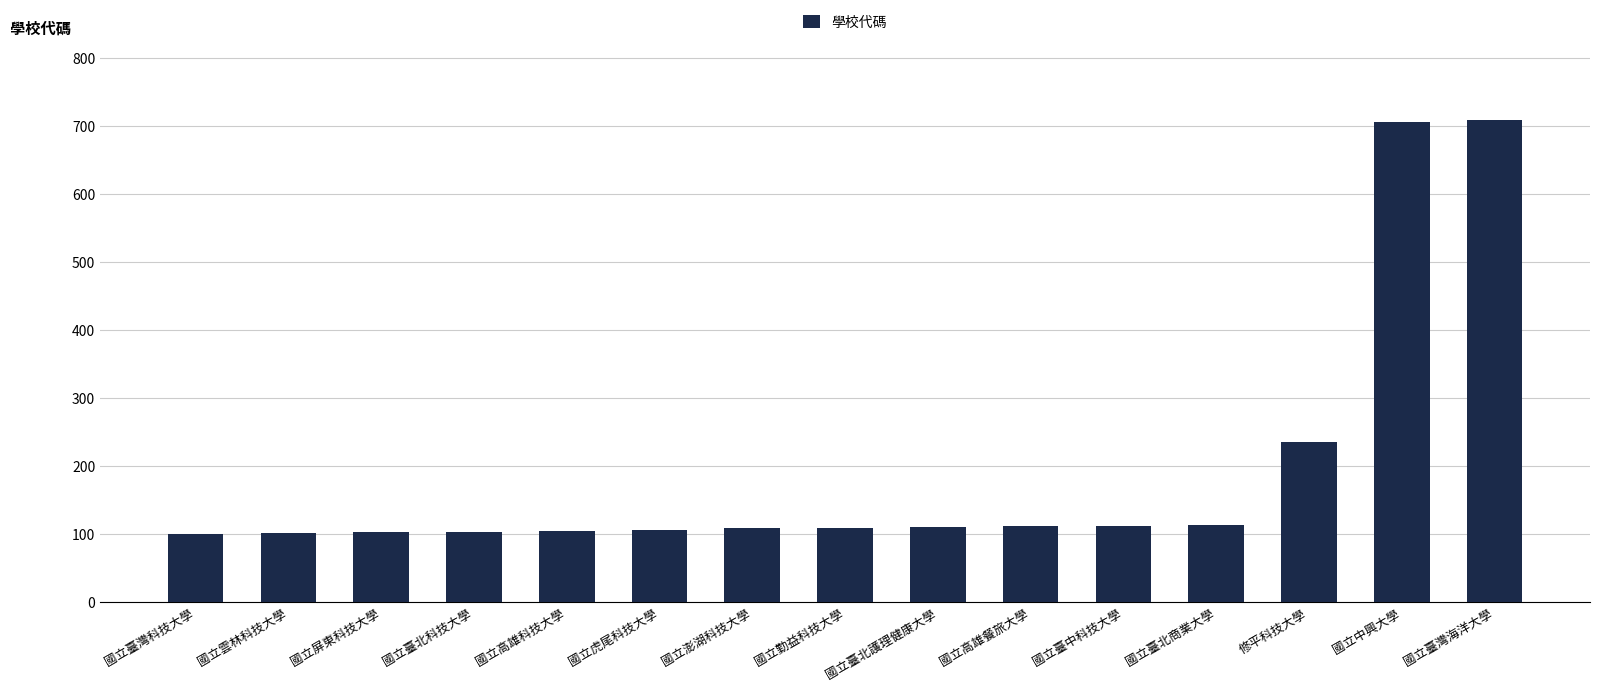

What is the value of the 7th bar from the left?

109